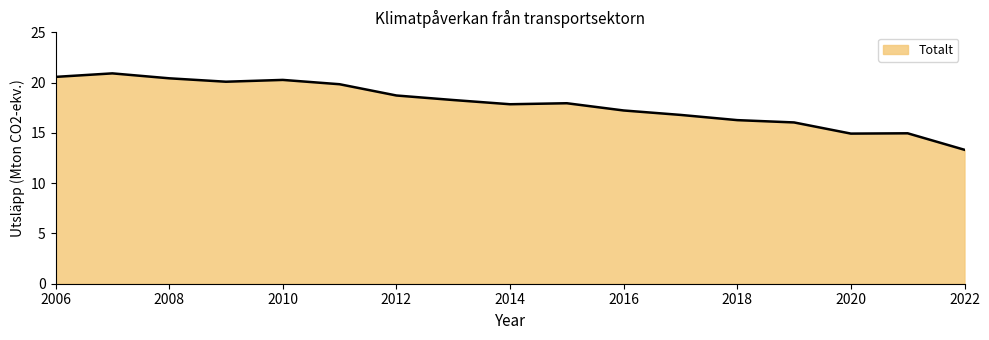

What is the average value?

17.9